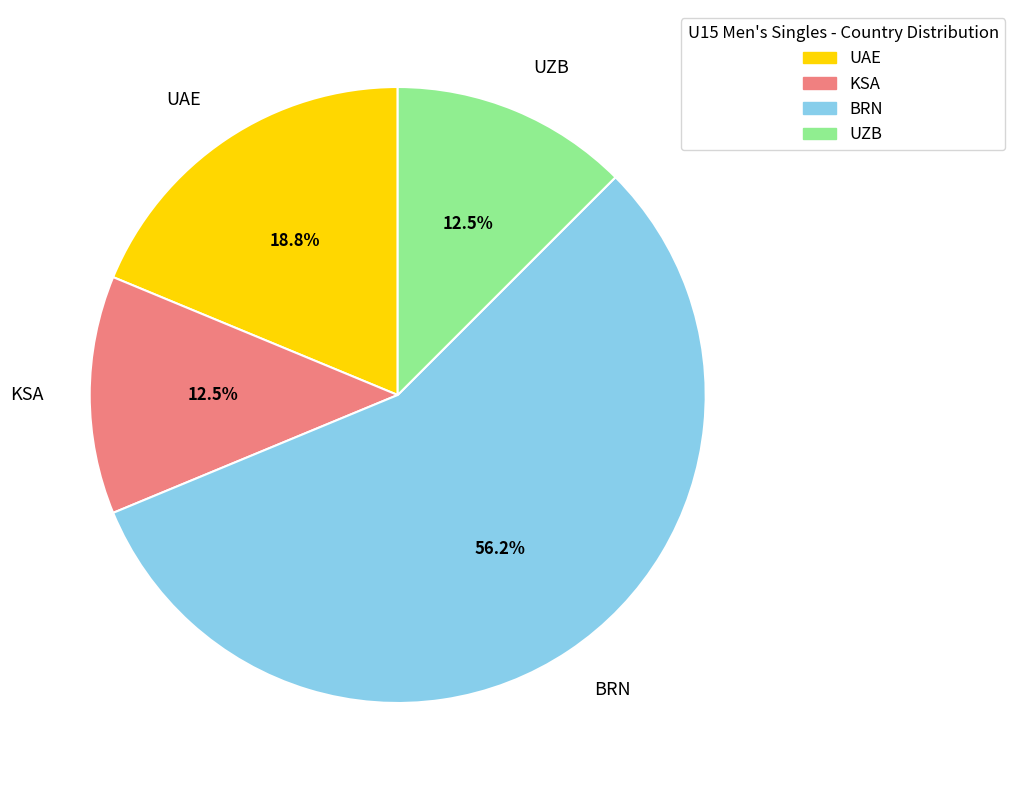

The UAE slice represents 19% of the pie. True or false?

True